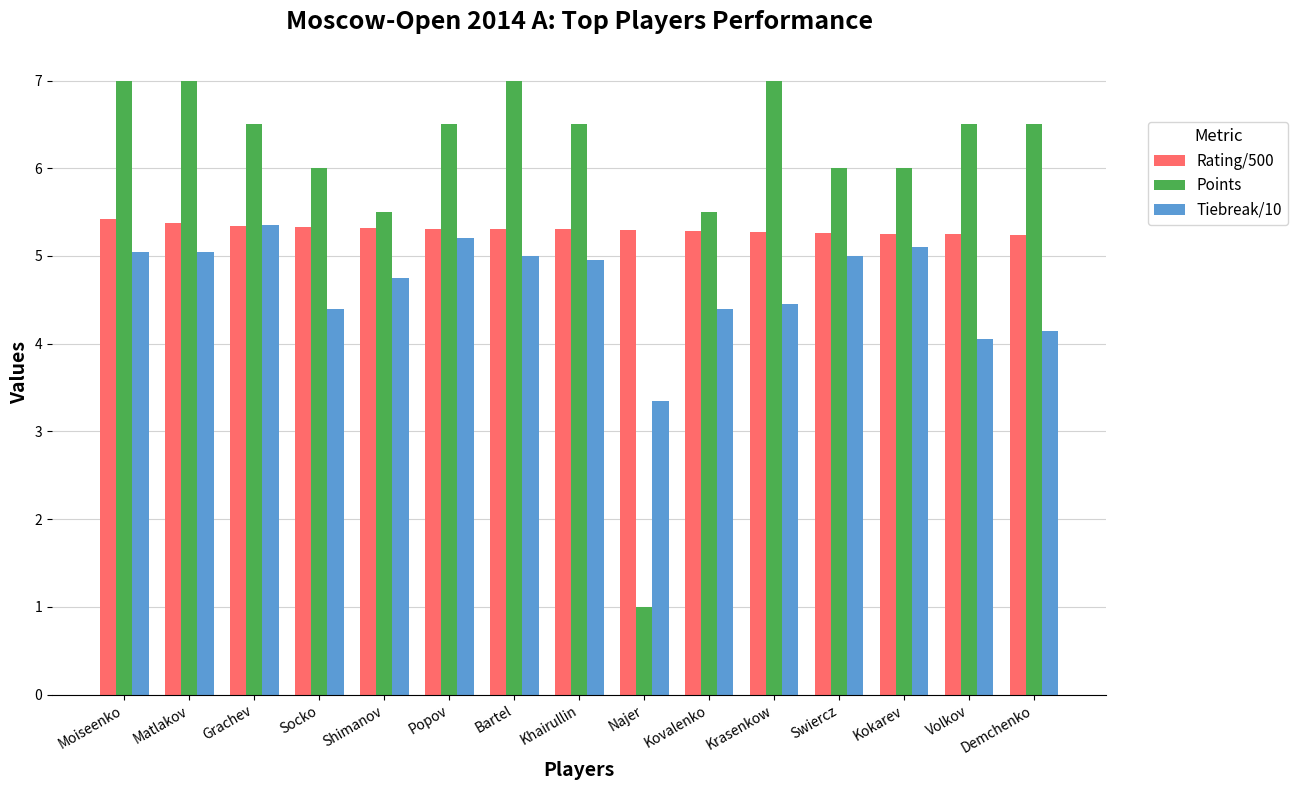

What is the value of the Points bar at the 1st from the left?

7.0